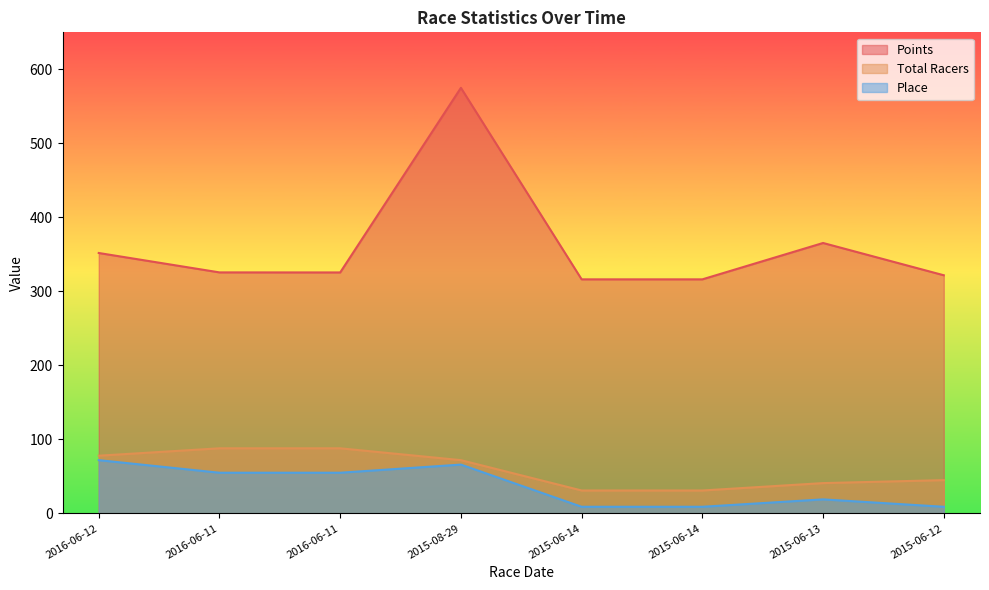

True or false: Points has a value of 793.0 at 2015-08-29.

False